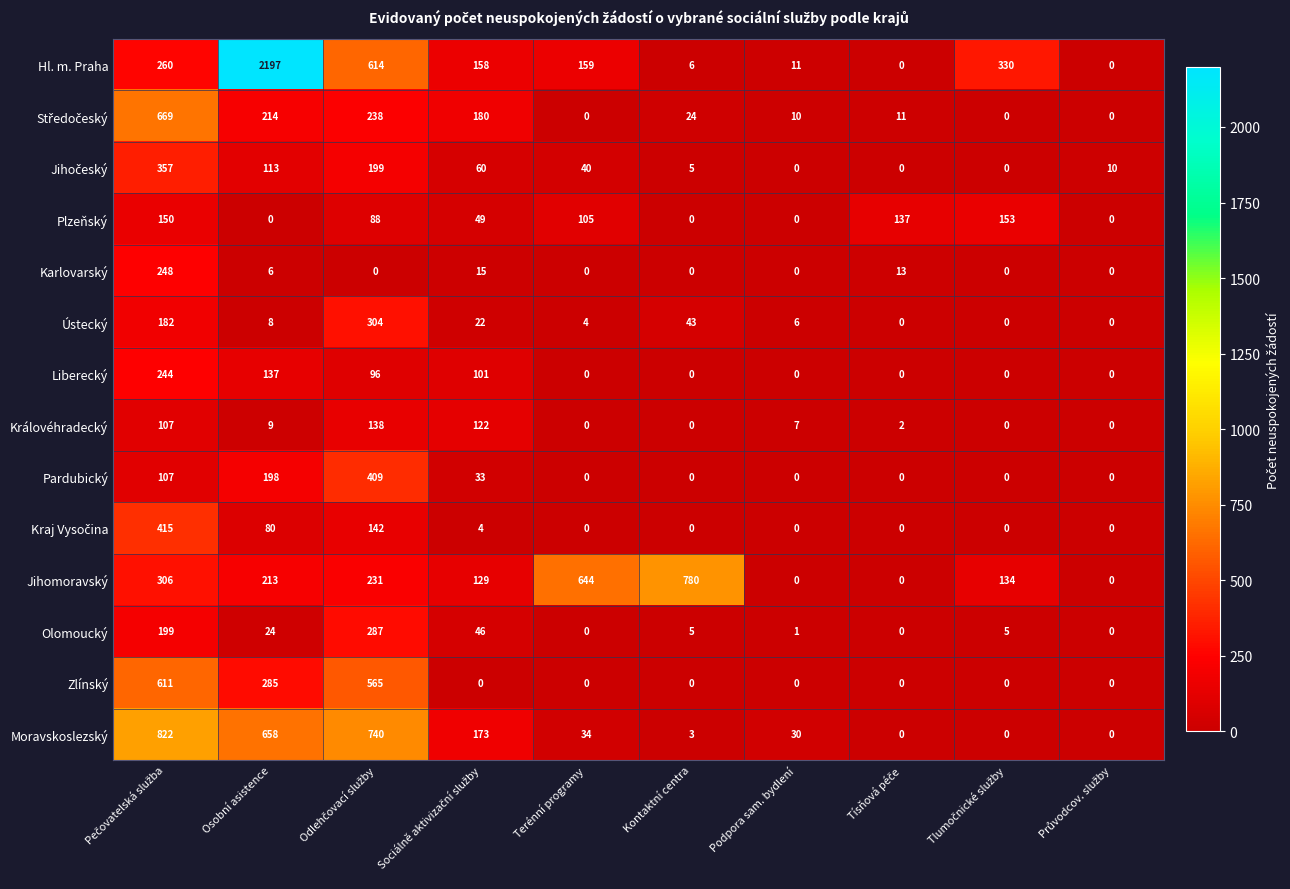

How many data points does each series have?

10